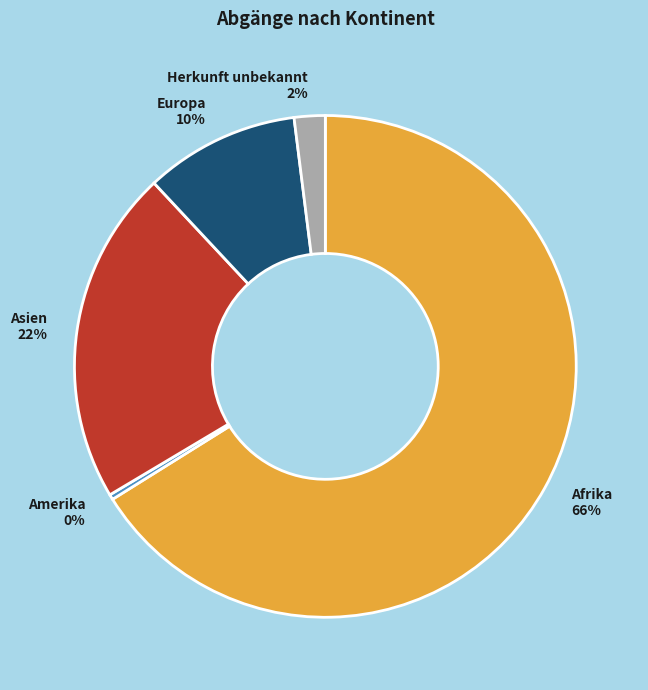

Is it true that Herkunft unbekannt is 2% of the pie?

True